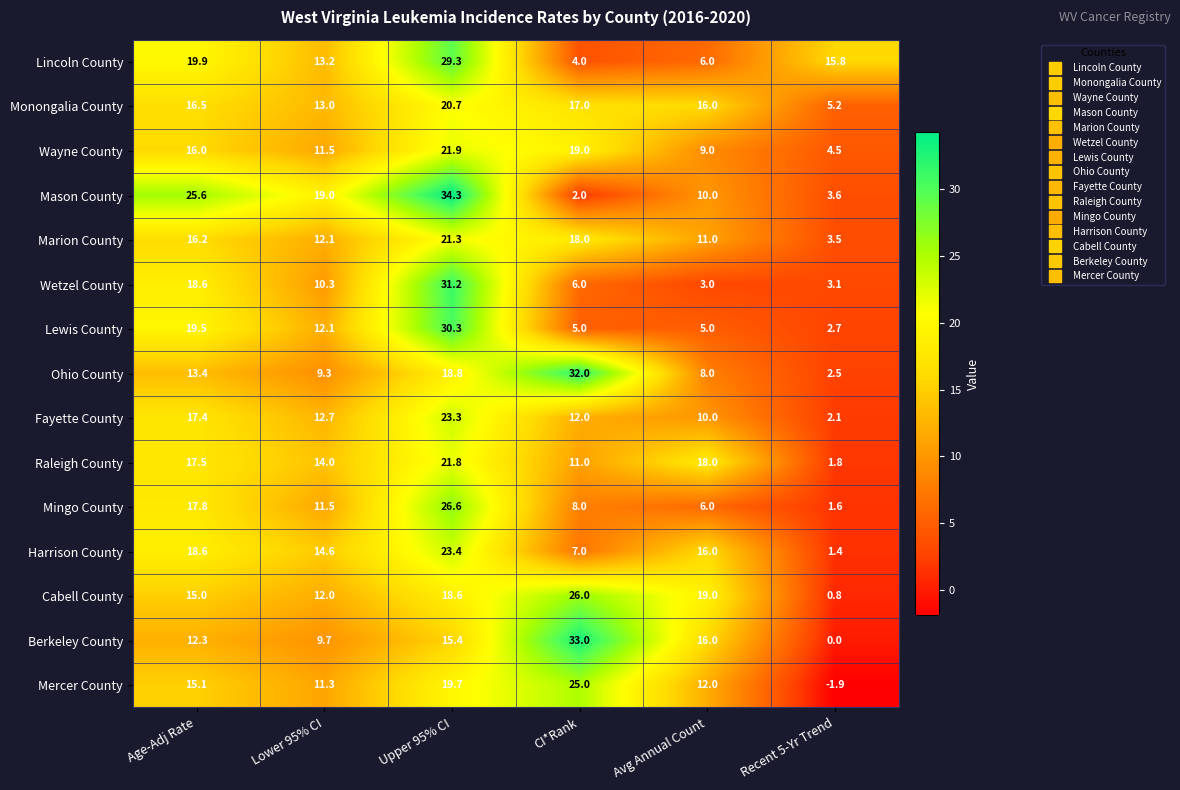

What is the total value across all series at Age-Adj Rate?

259.4